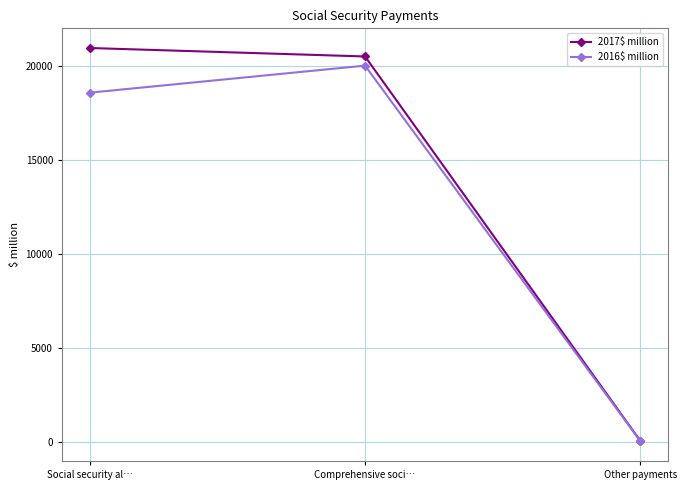

Is it true that 2017$ million equals 20975 at Social security al…?

True